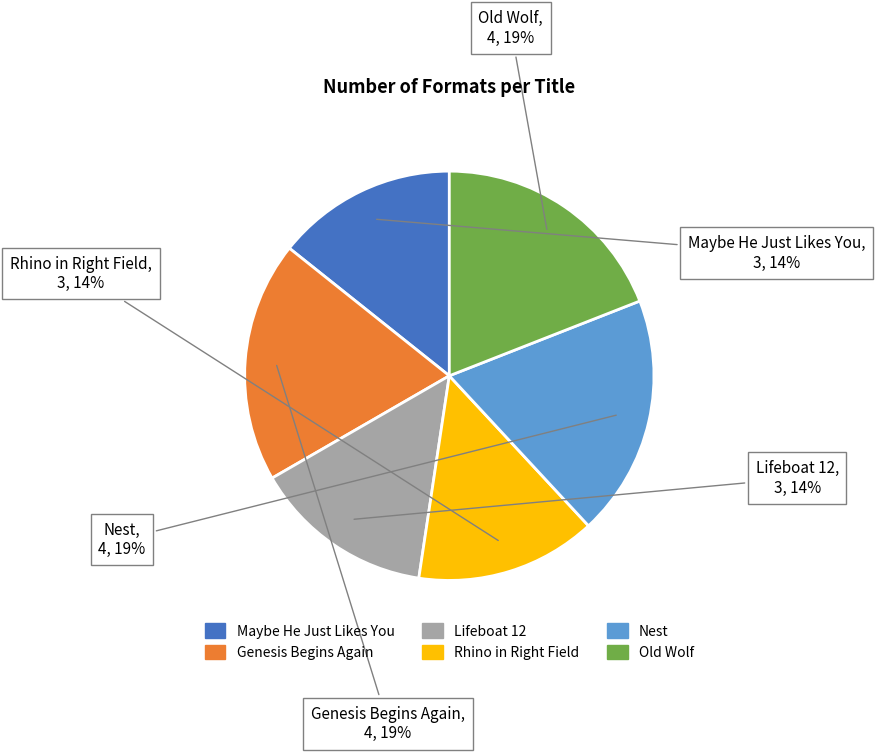

Does any single category account for the majority?

No